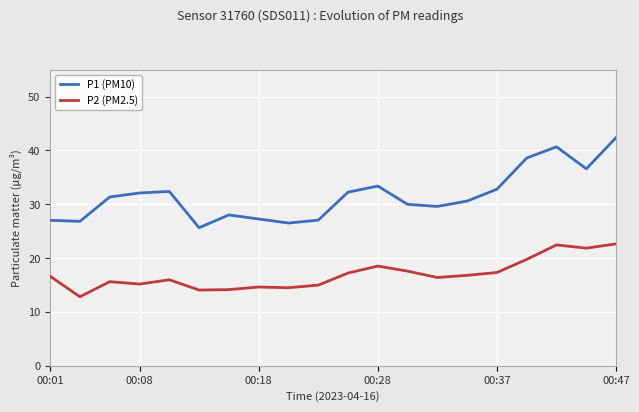

List the series in order of their peak value, lowest first.

P2 (PM2.5), P1 (PM10)